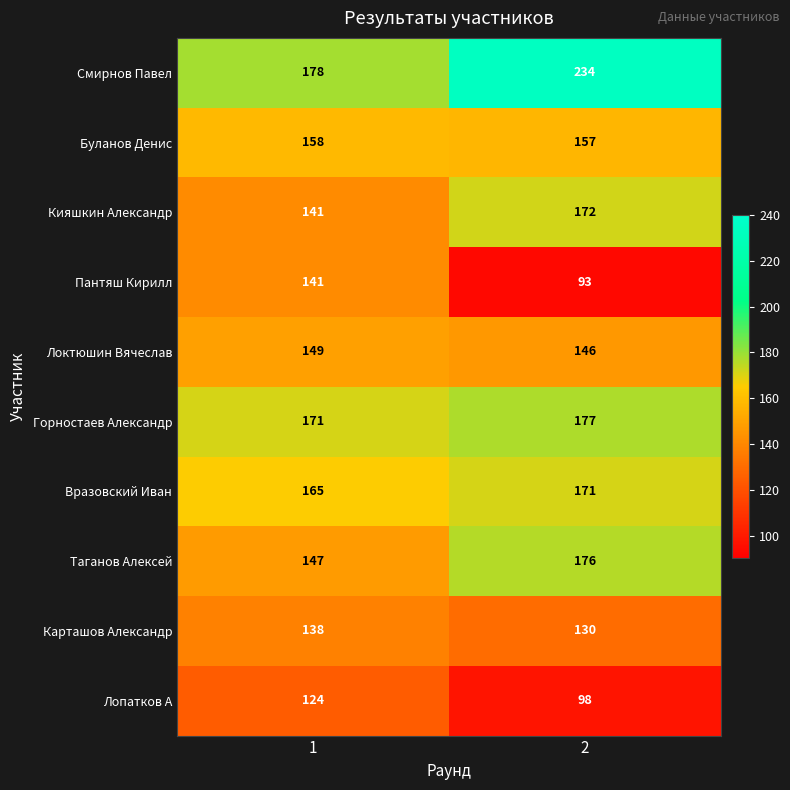

What is the difference between the Кияшкин Александр values at 2 and 1?

31